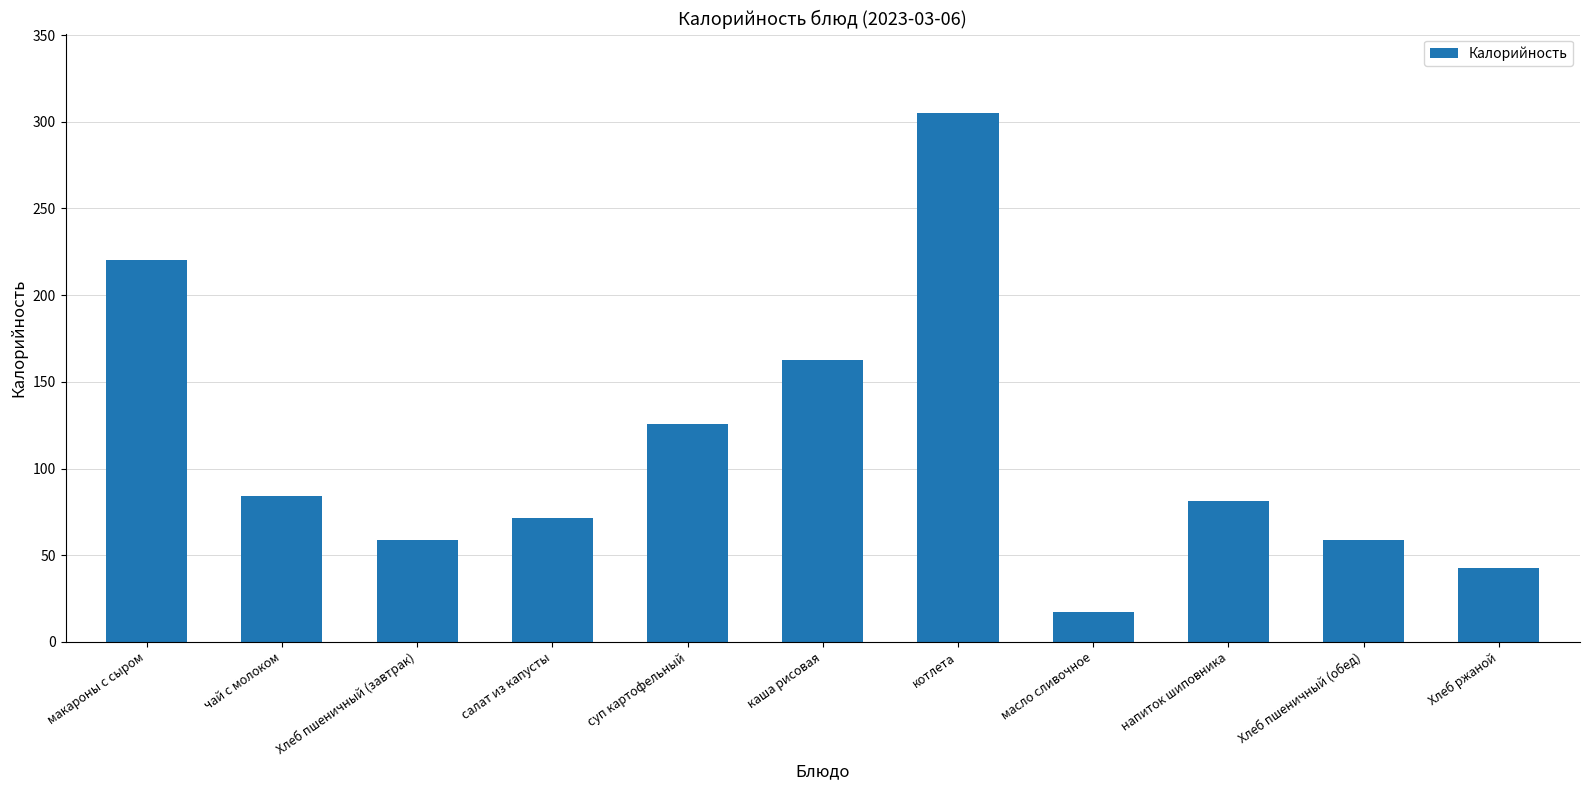

What is the value of the 11th bar from the left?

42.7